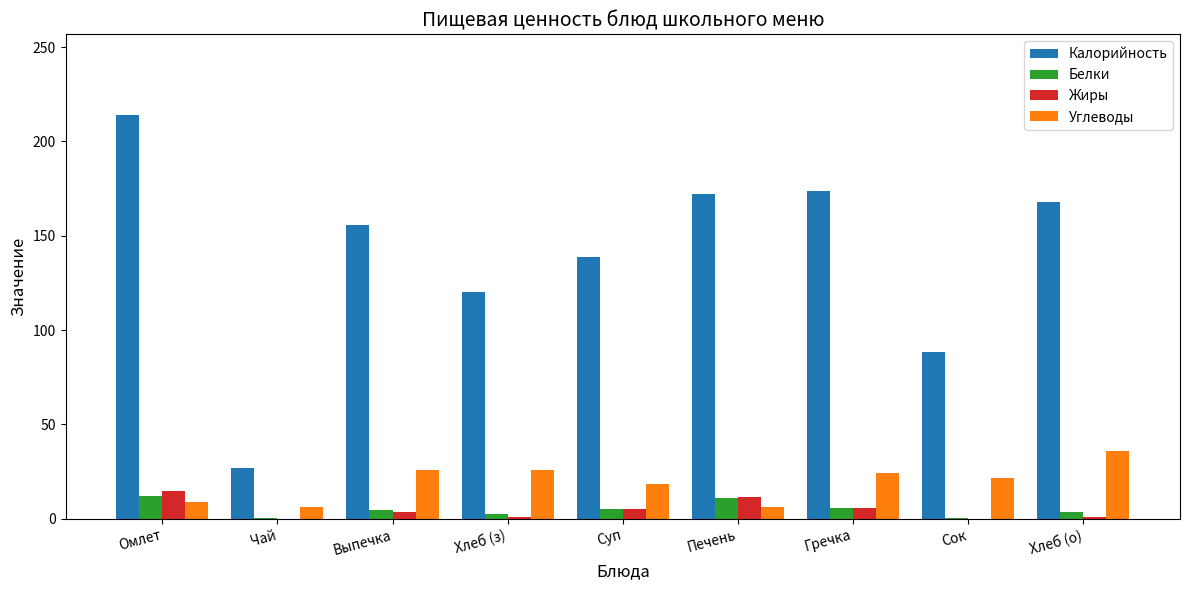

At which label does Углеводы reach its peak?

Хлеб (о)